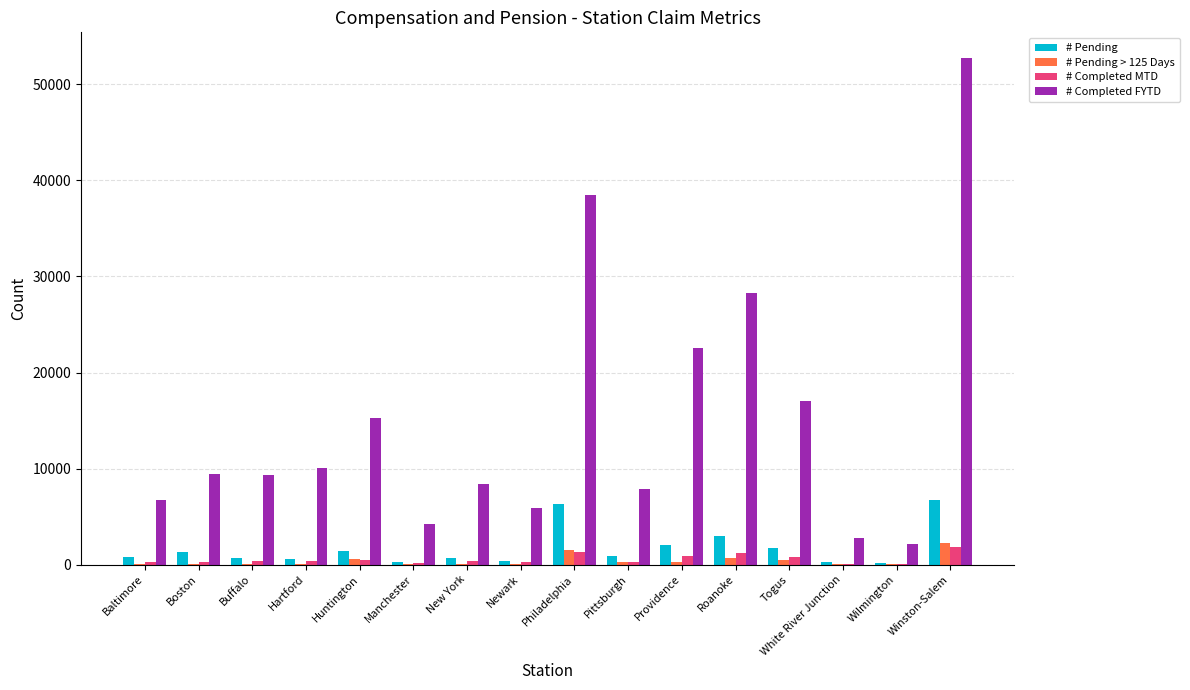

Which series has the largest total across all categories?

# Completed FYTD